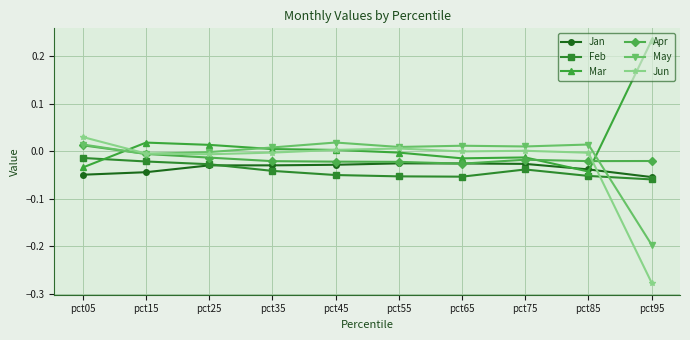

True or false: Apr has a value of -0.0 at pct15.

True